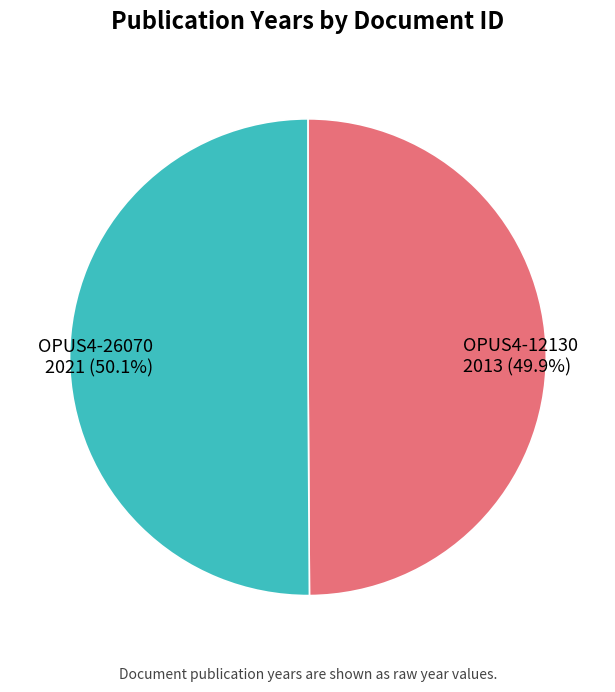

The OPUS4-26070 slice represents 50% of the pie. True or false?

True